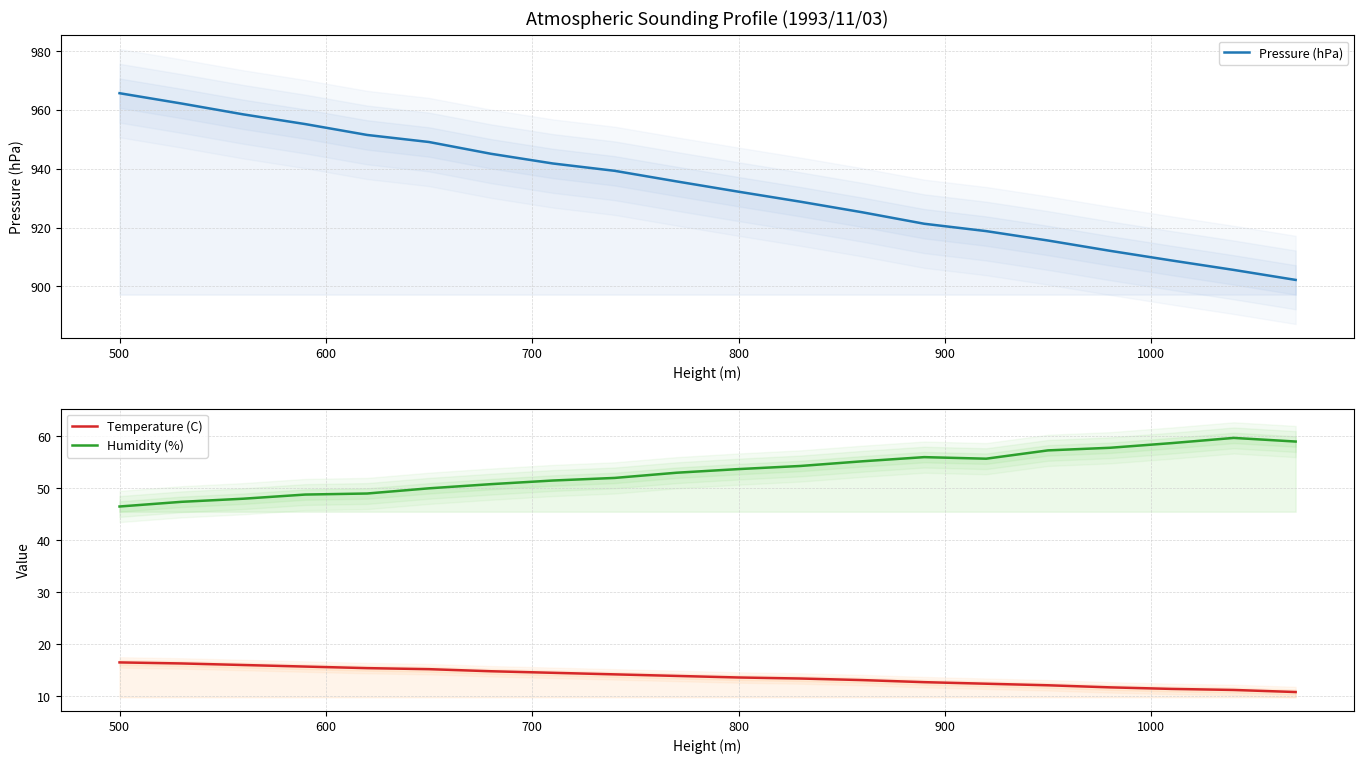

How many values in the Humidity (%) series exceed 53?

10